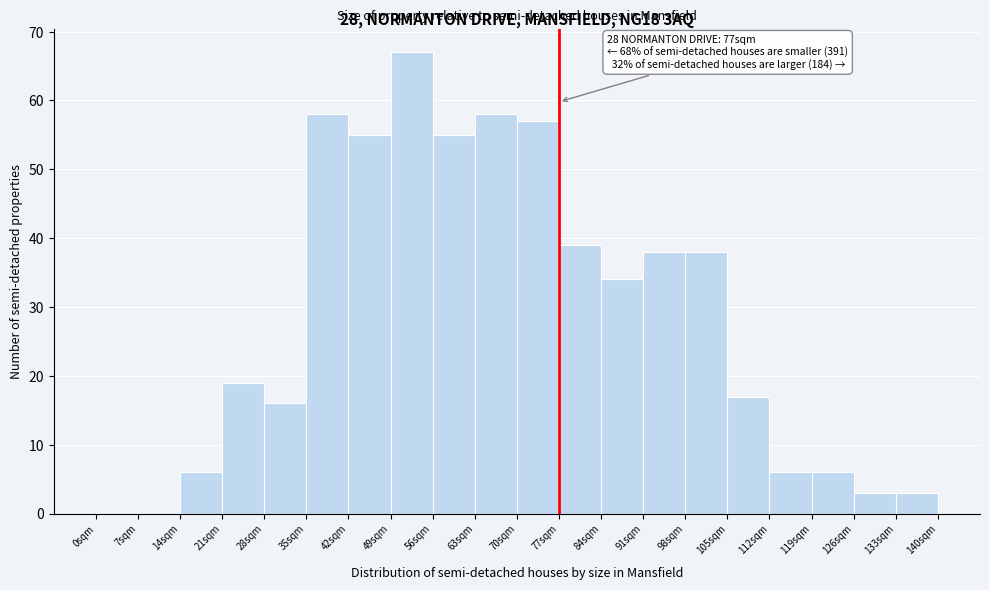

Over which range of the x-axis is the bar tallest?

49 to 56